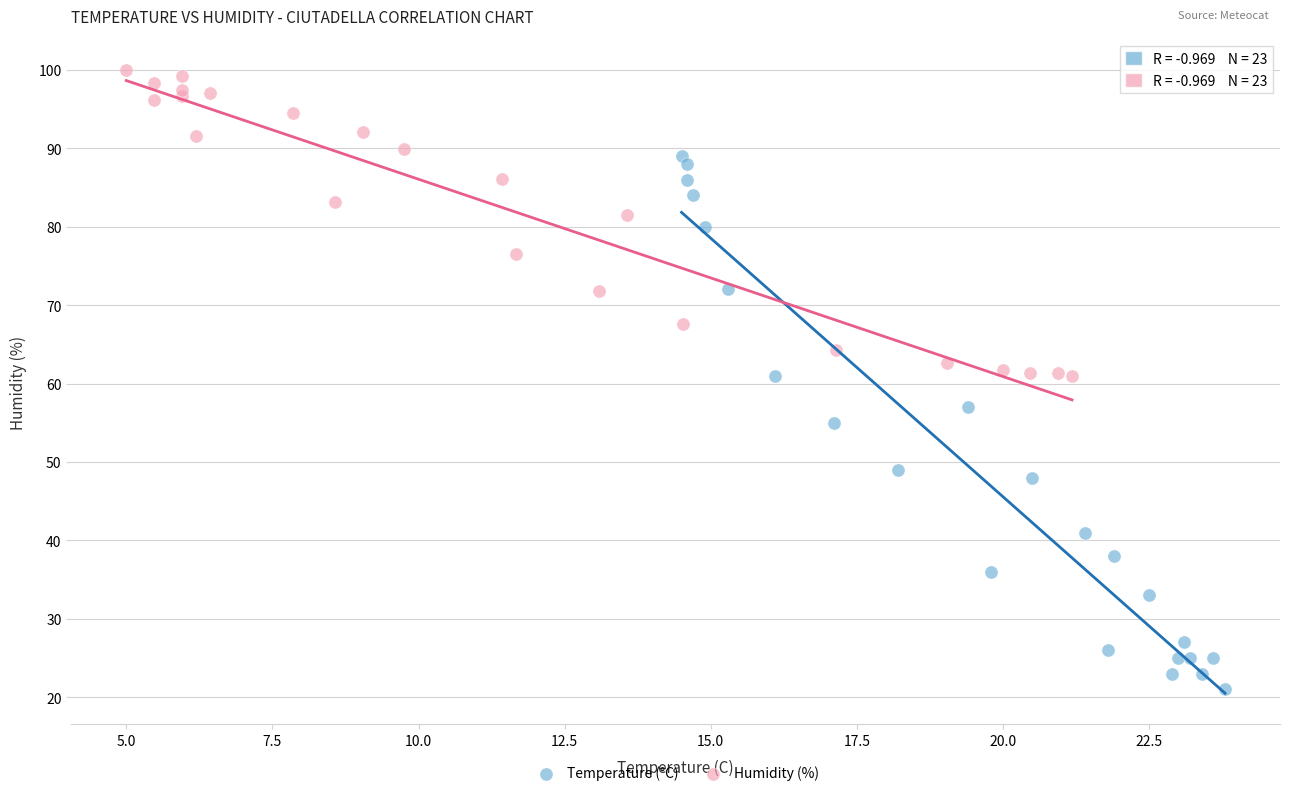

Which series reaches the minimum Y coordinate?

Temperature (°C)